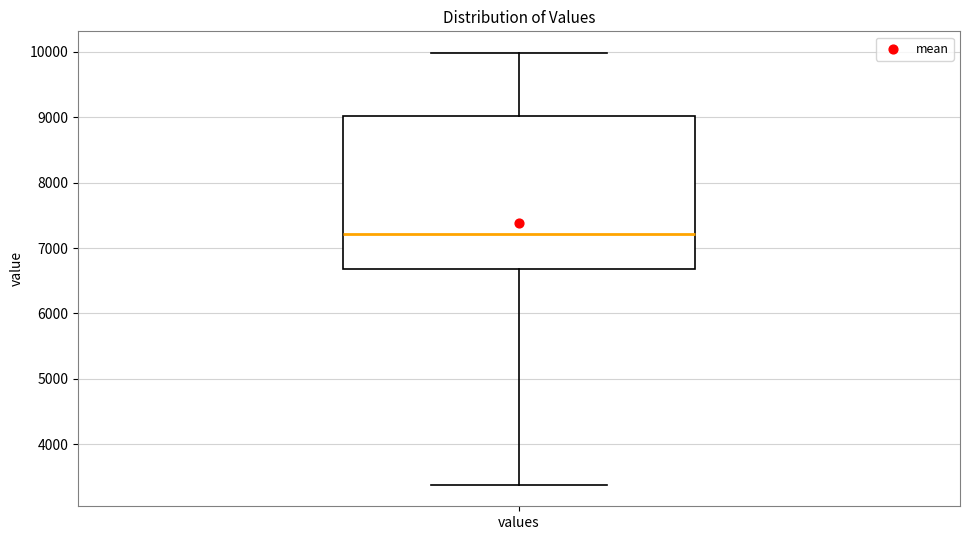

Where does the upper whisker of the box for values end on the y-axis? The values are not printed on the chart, so give them approximately, as read against the axis.

10000